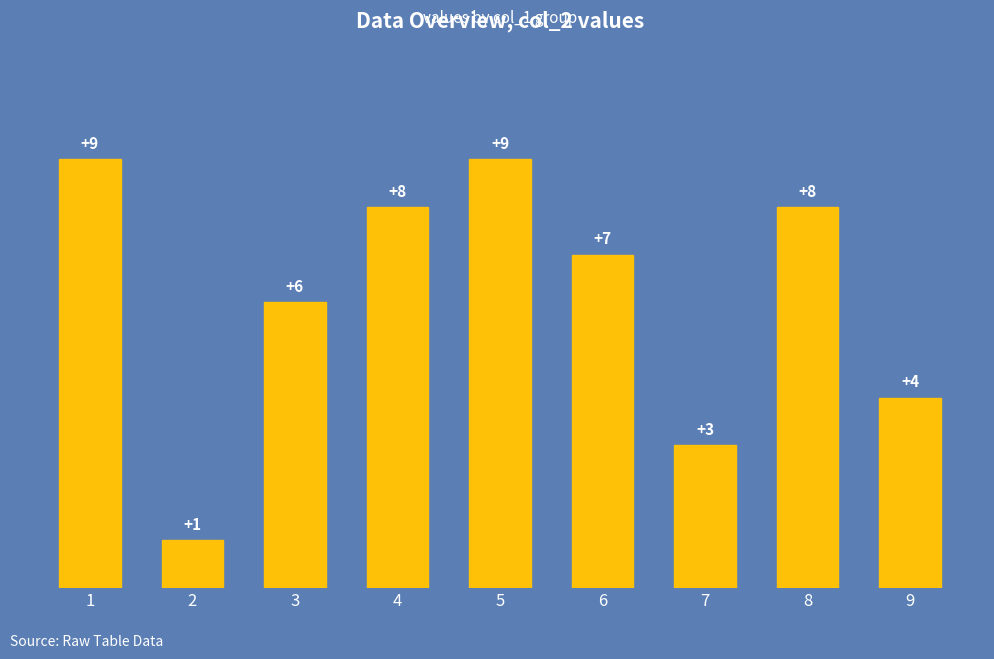

Is it true that the value at 1 is 15?

False